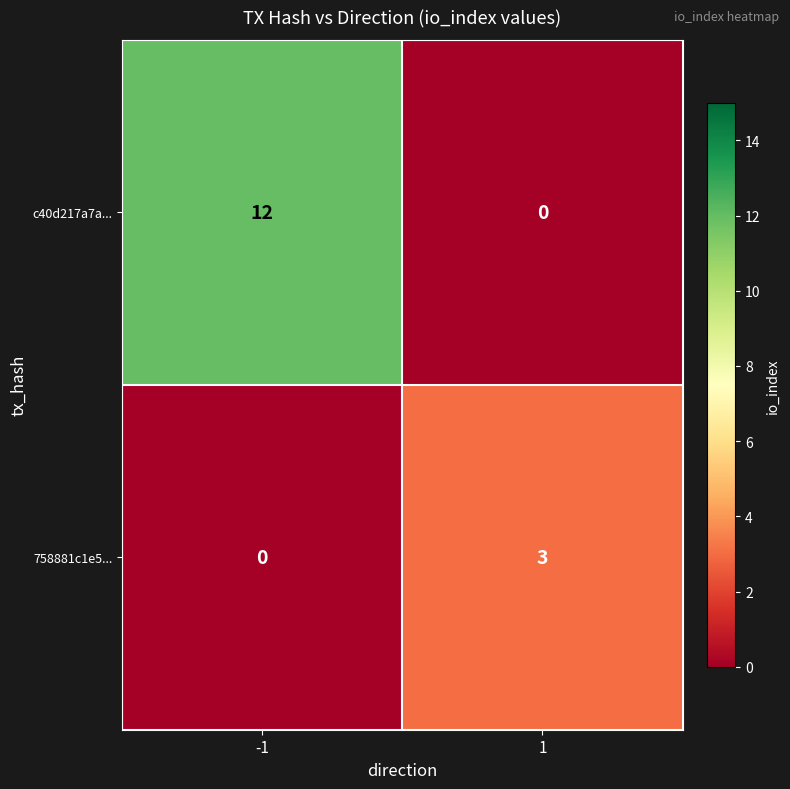

List the series in order of their overall mean, lowest first.

758881c1e5..., c40d217a7a...